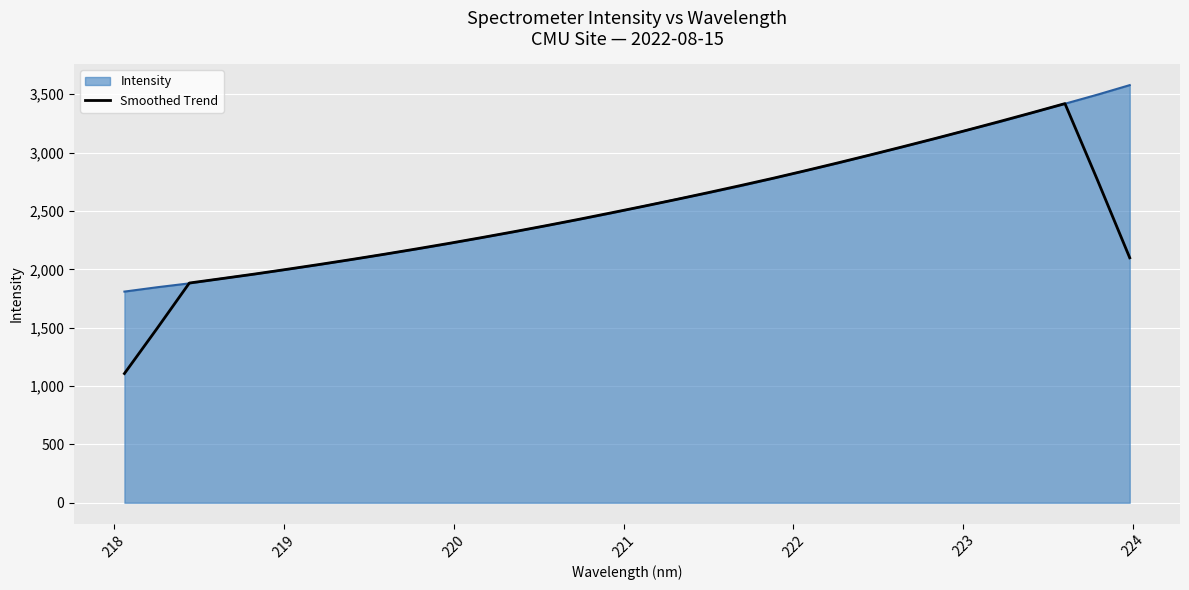

List the series in order of their peak value, highest first.

Intensity, Smoothed Trend